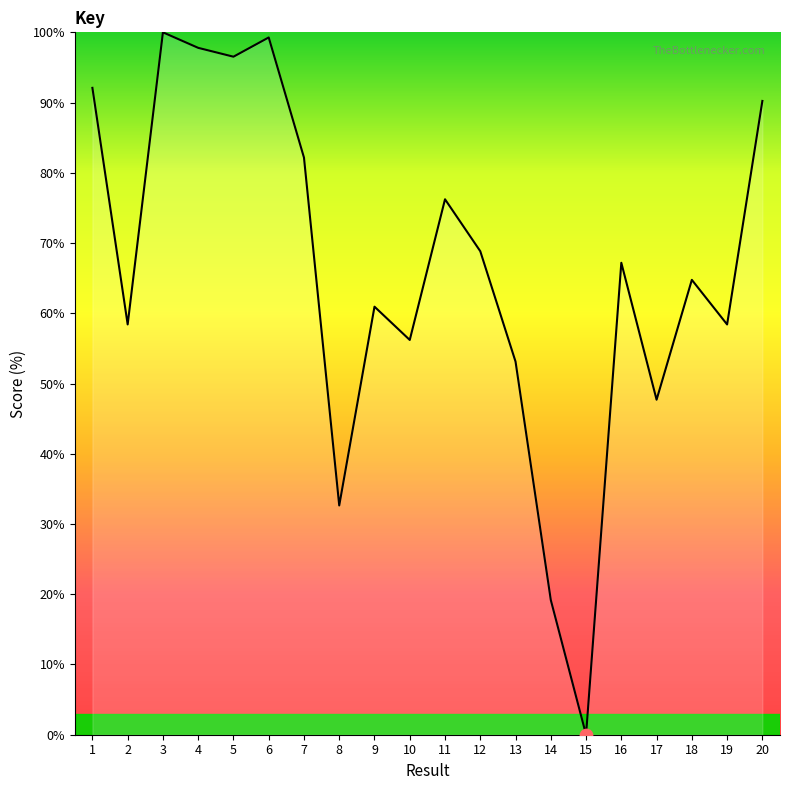

What is the ratio of the value at 12 to the value at 8?

2.1